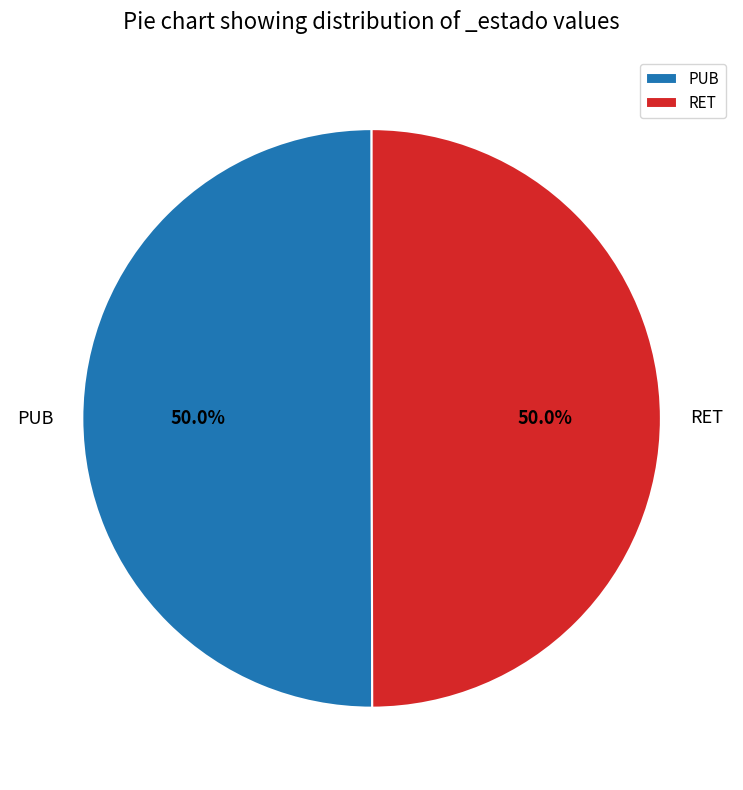

Combined, do PUB and RET account for over 50%?

Yes